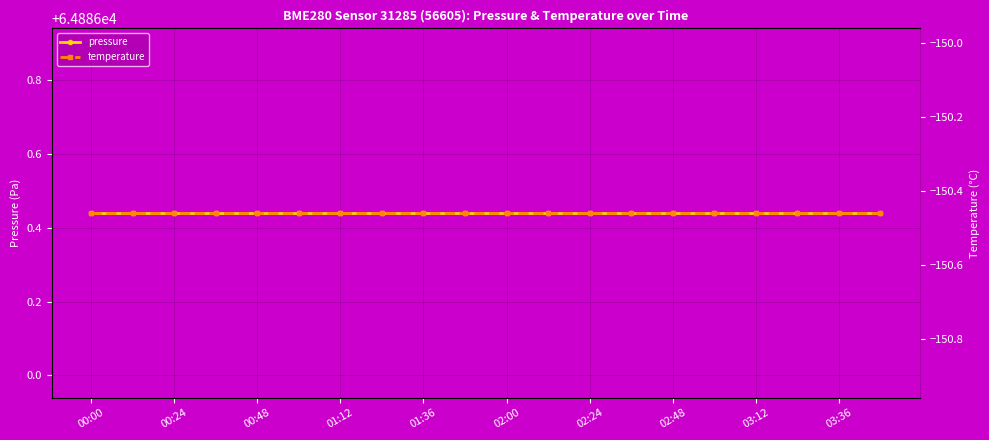

Read the pressure value at 17.

64886.4